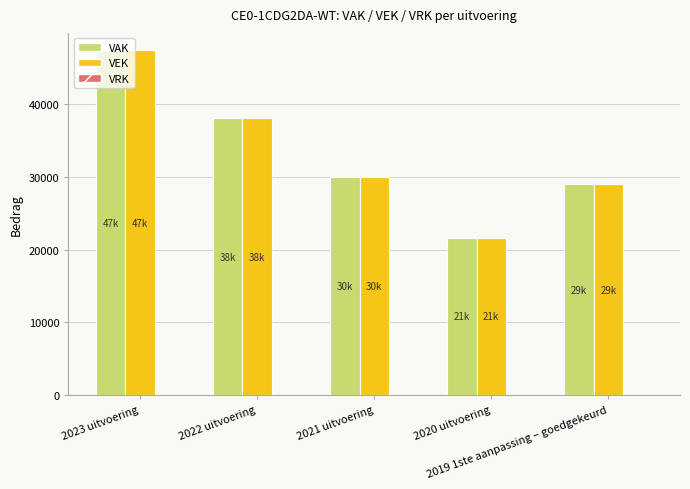

What position from the right is 2021 uitvoering?

3